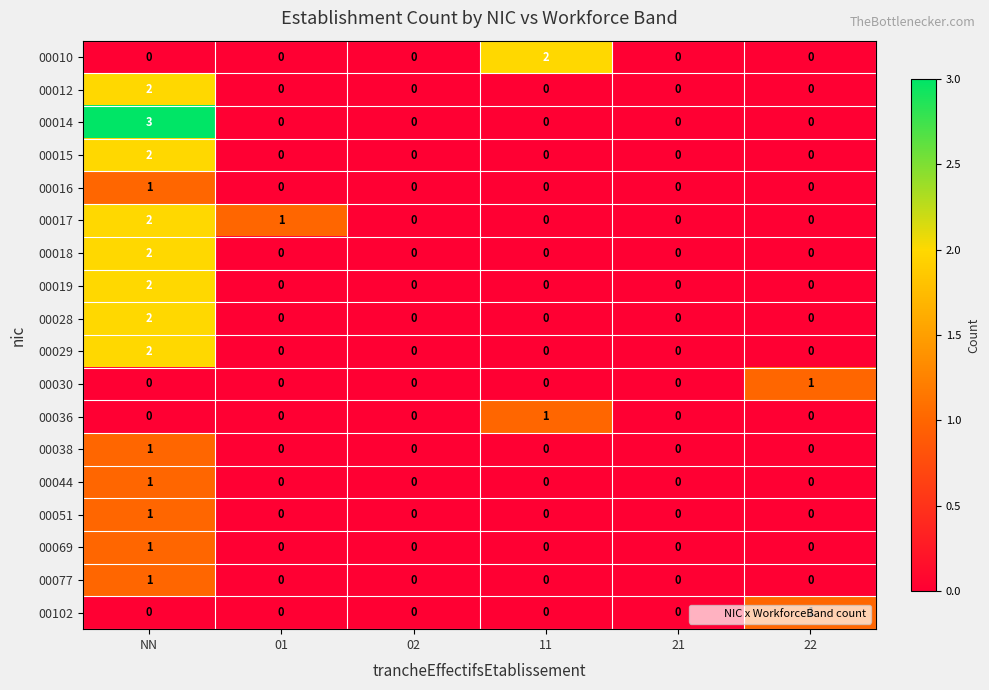

At which category is the sum across all series the highest?

NN